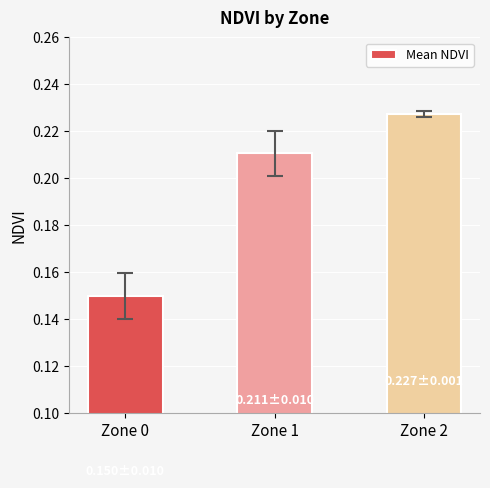

Which has a higher value, Zone 0 or Zone 1?

Zone 1